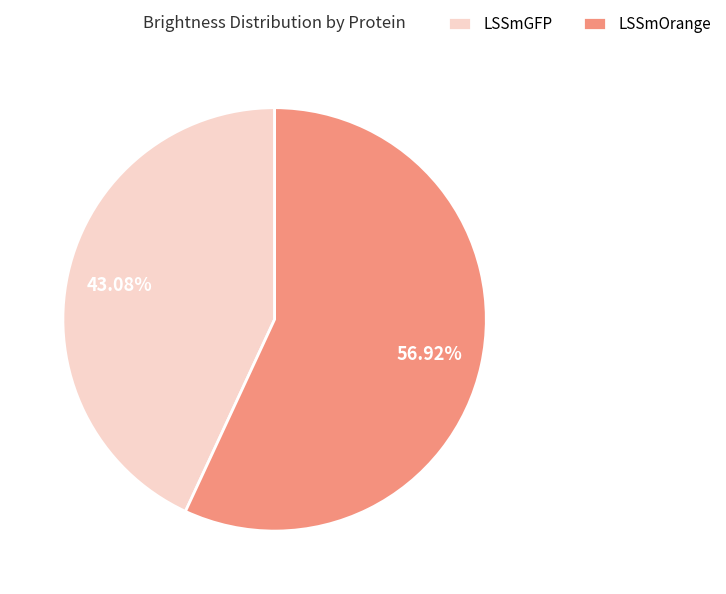

Which category has the biggest portion of the pie?

LSSmOrange